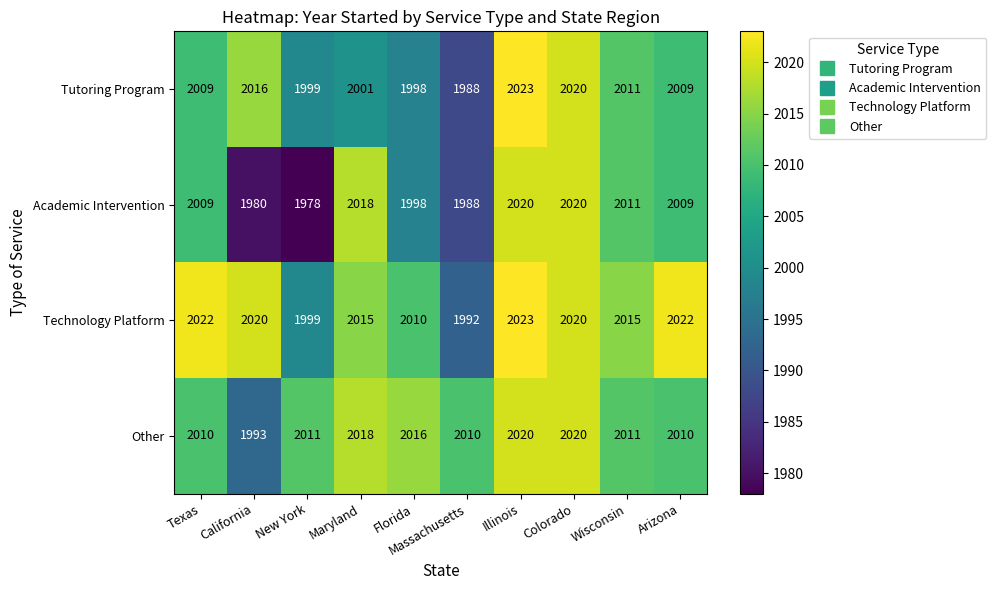

How many categories are shown in the chart?

10